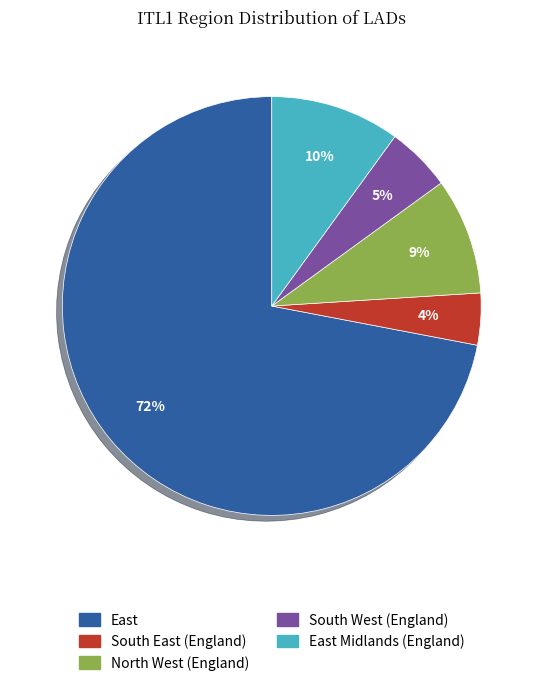

What is the smallest slice in the pie chart?

South East (England)